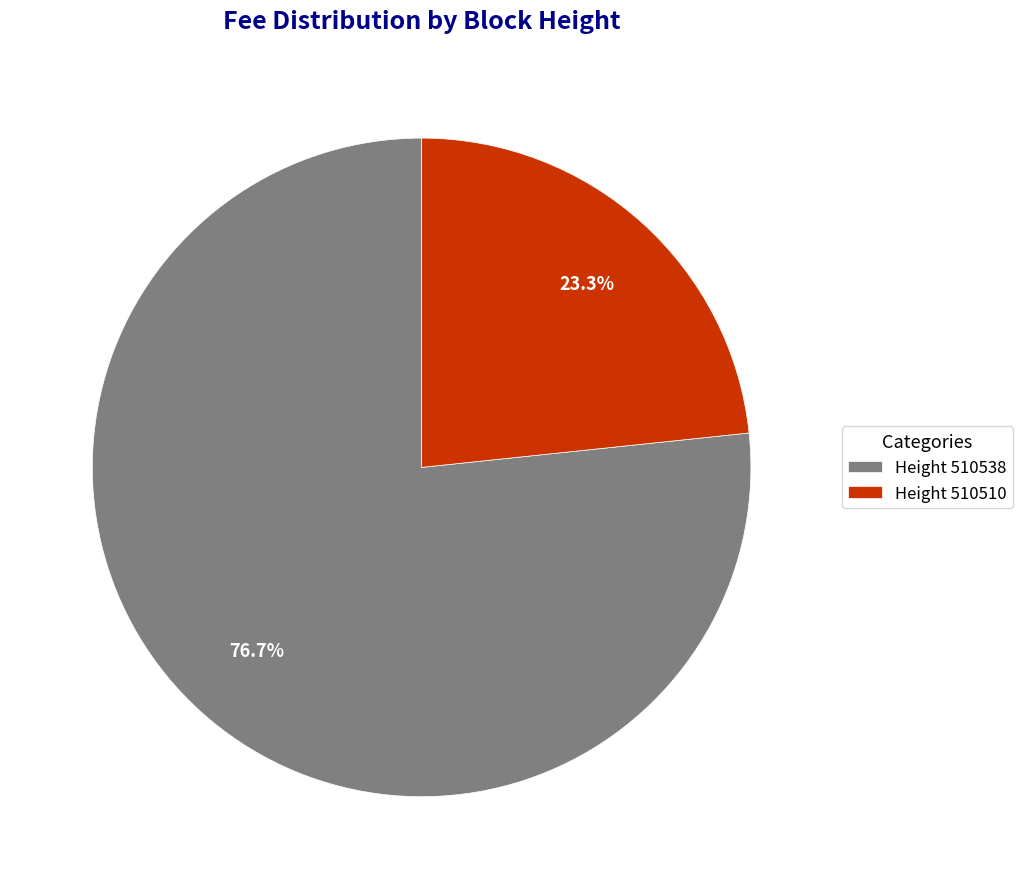

Between Height 510510 and Height 510538, which is larger?

Height 510538